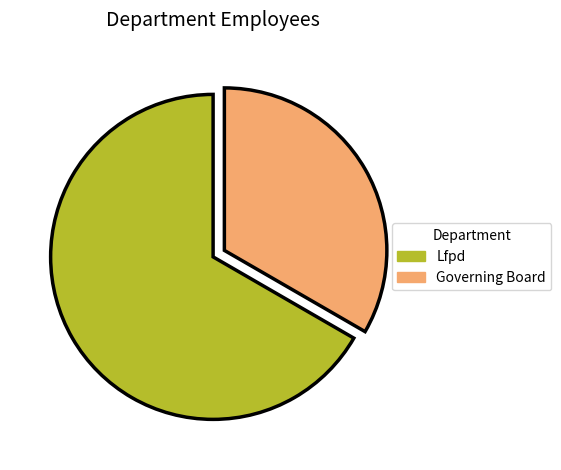

Which category has the smallest portion of the pie?

Governing Board